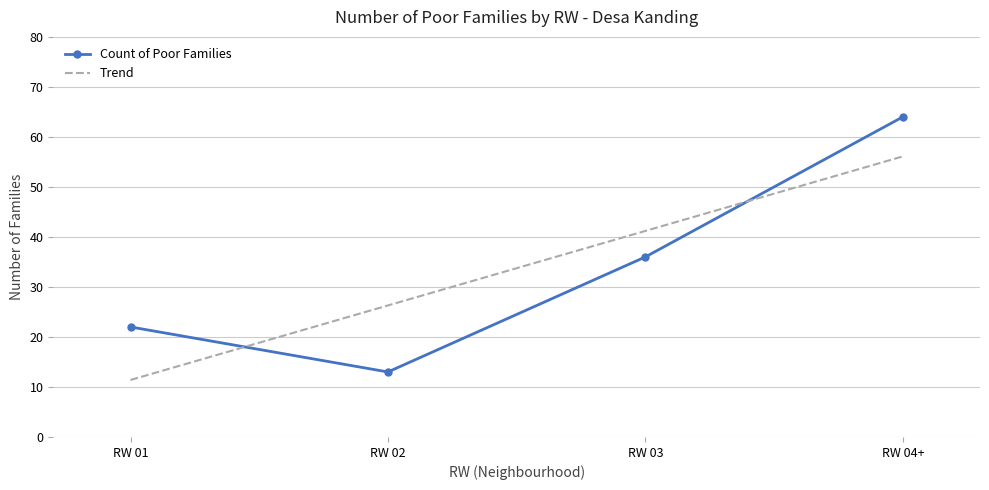

What is the sum of the values at RW 03 and RW 04+?

100